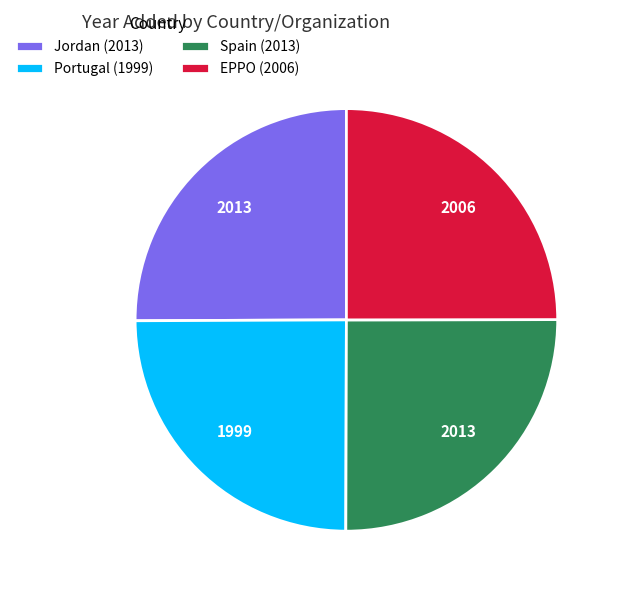

Approximately how many times larger is the value at Spain (2013) compared to Jordan (2013)?

1.0